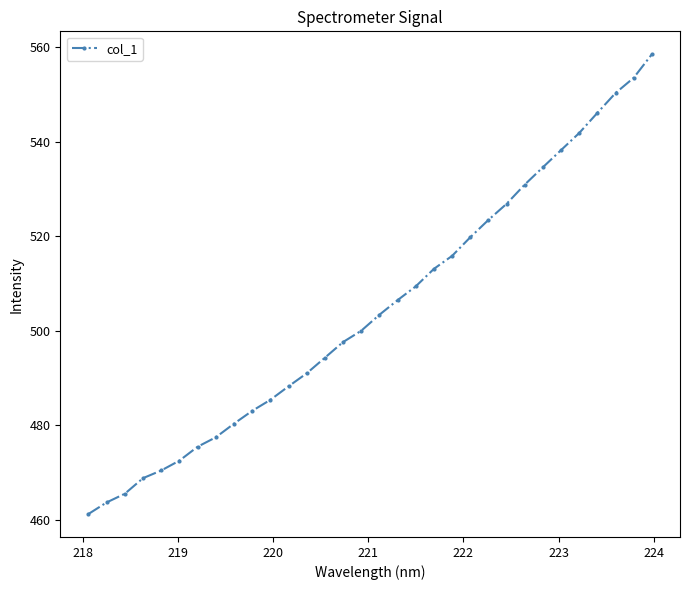

What is the difference between the maximum and minimum values?

97.3